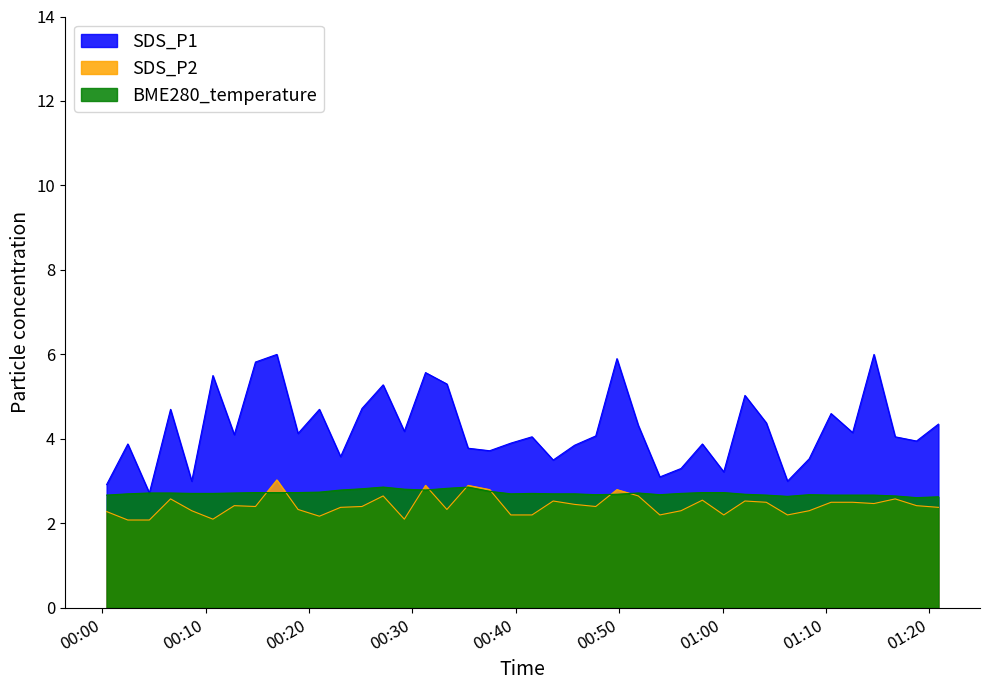

True or false: SDS_P2 has a value of 2.3 at 2023/04/04 00:33:20.

True